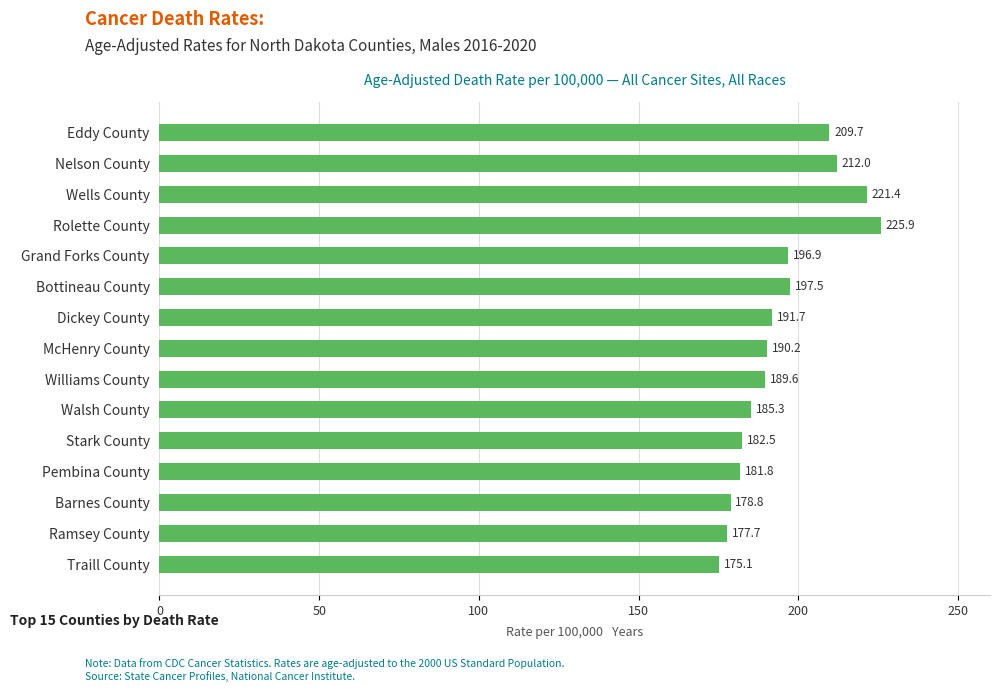

What is the label of the 4th bar from the top?

Rolette County